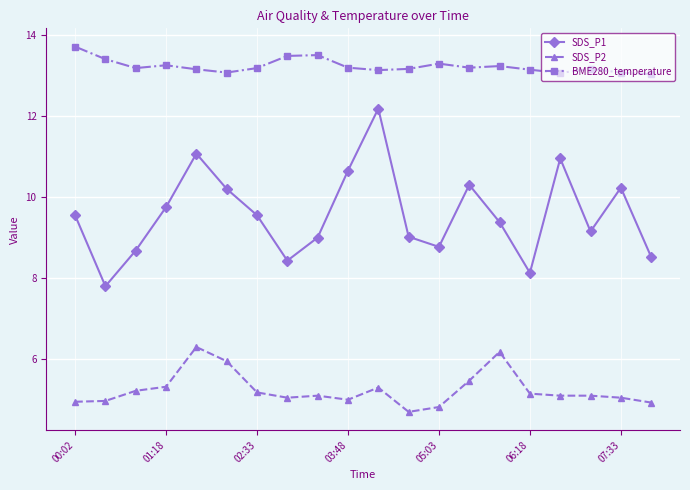

True or false: SDS_P1 and BME280_temperature intersect in this chart.

False